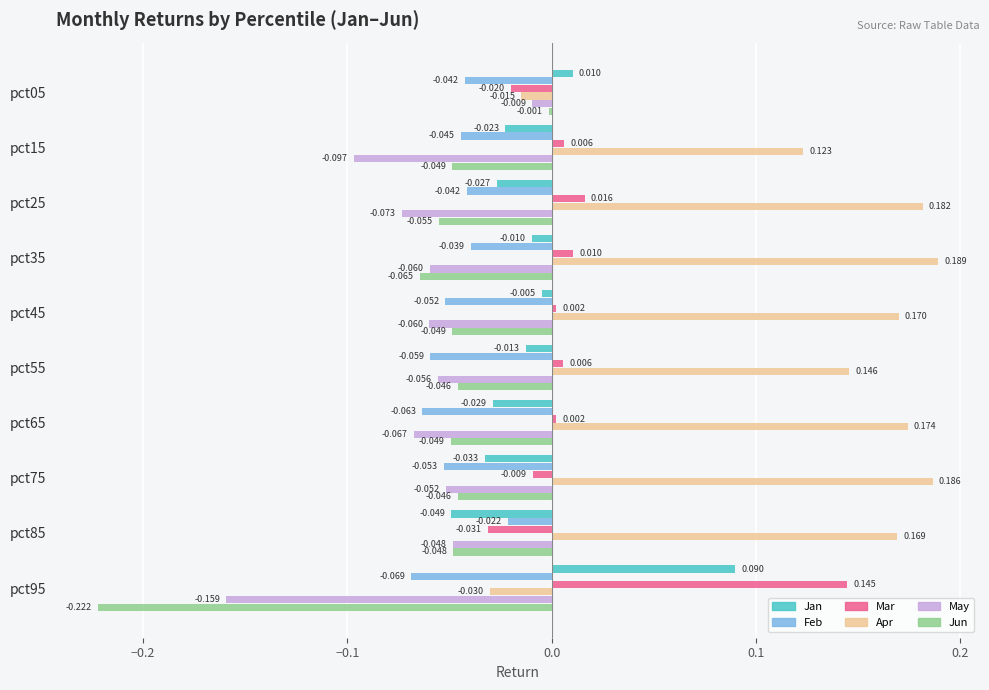

Is the value of Jun at pct85 greater than the value of Apr at pct65?

No